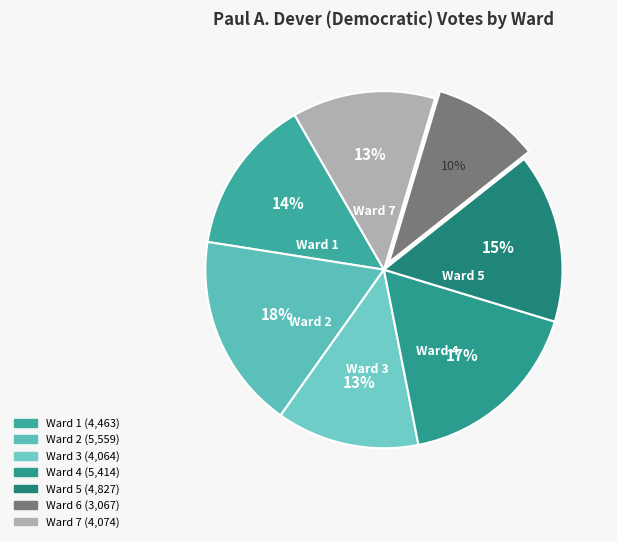

Count the number of slices in the pie.

7